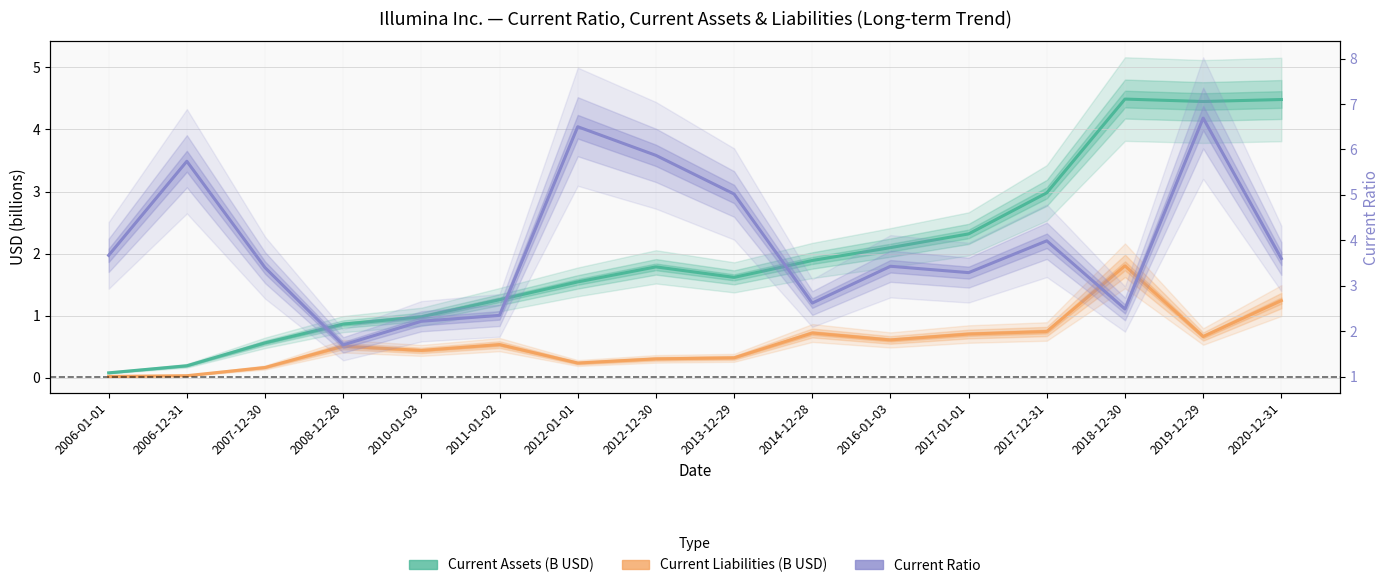

True or false: Current Assets (B USD) has a value of 1.4 at 2016-01-03.

False